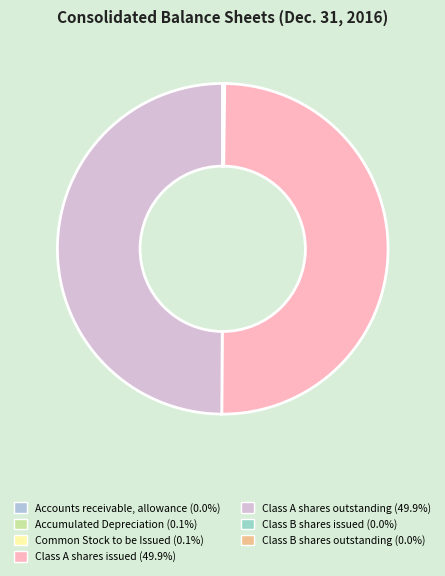

Which slice is the largest?

Class A shares issued